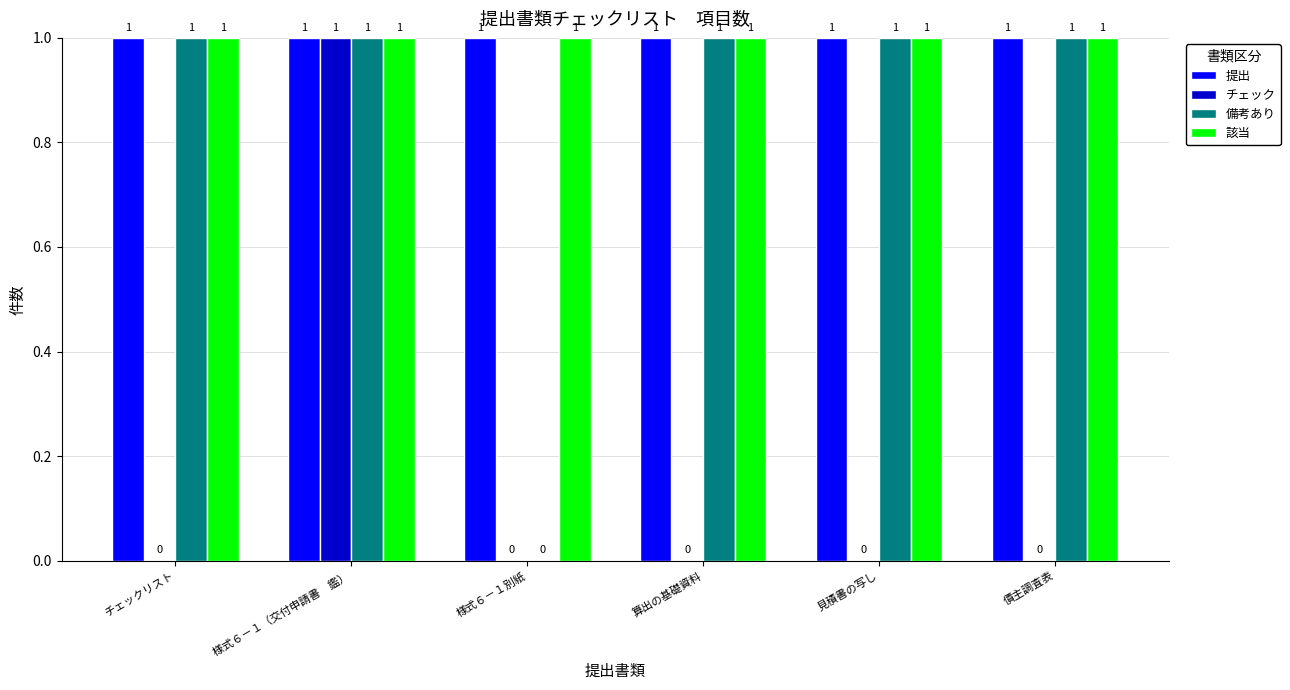

What is the sum of all 該当 values?

6